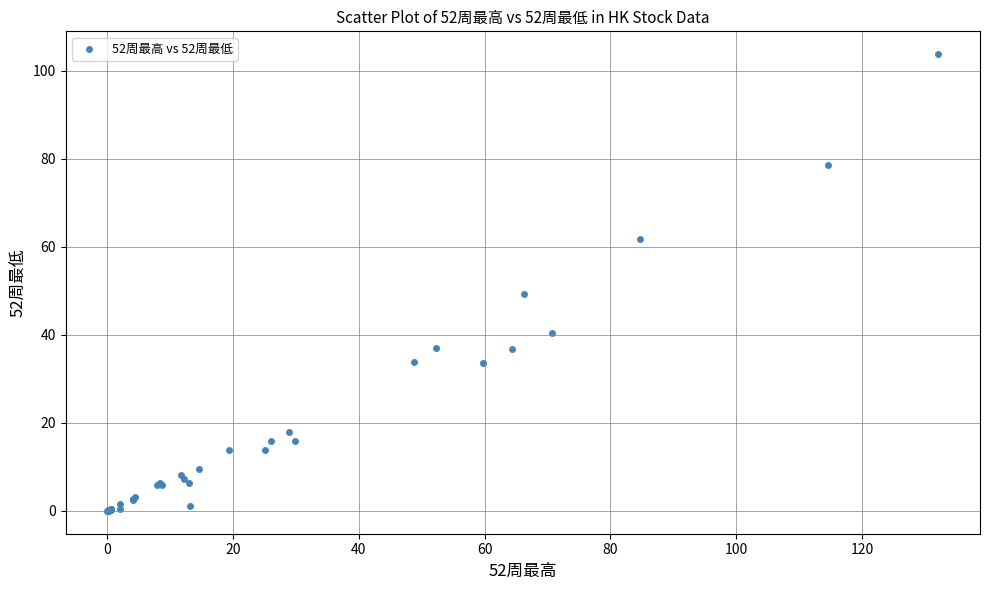

What Y value in the scatter plot is closest to 51?

49.3